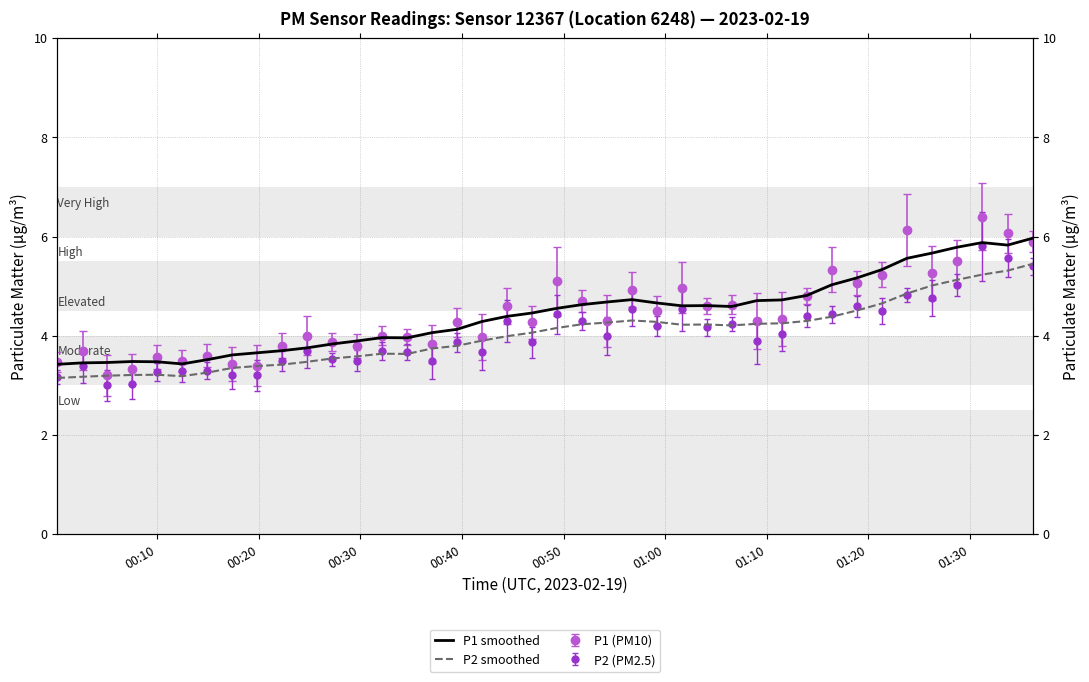

True or false: P1 smoothed and P2 smoothed cross at least once.

False